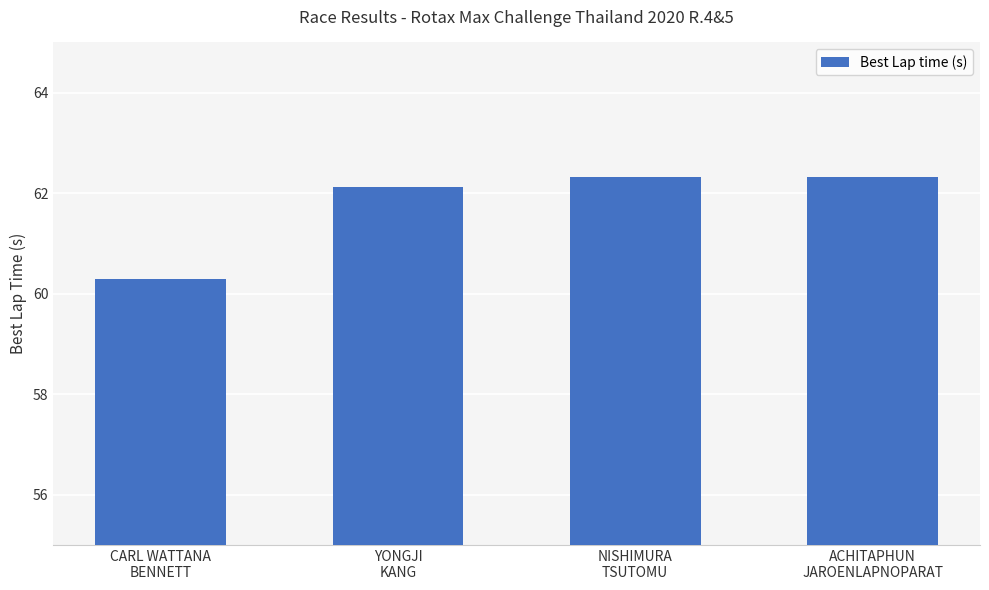

Does the chart contain any negative values?

No